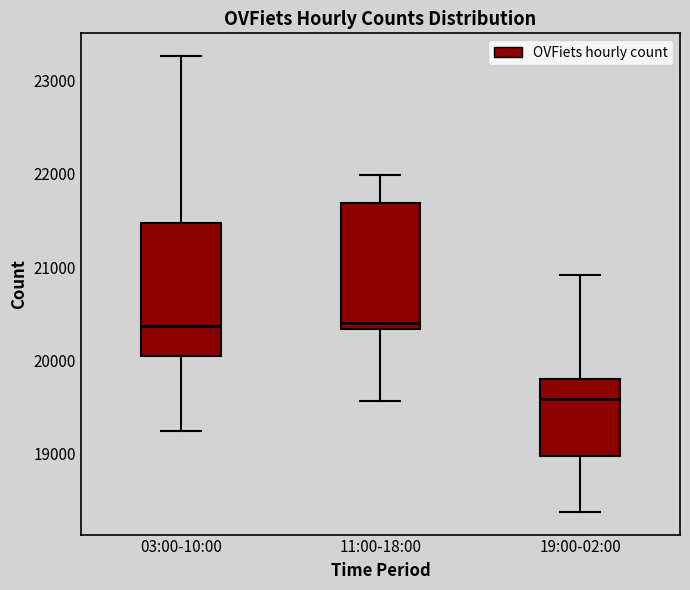

Reading left to right, read every box against the y-axis: the position of its median line, the range the box covers, and the ends of its whiskers. The values are not printed on the chart, so give them approximately, as read against the axis.

03:00-10:00: median 20400, box 20000 to 21500, whiskers 19200 to 23300
11:00-18:00: median 20400, box 20300 to 21700, whiskers 19600 to 22000
19:00-02:00: median 19600, box 19000 to 19800, whiskers 18400 to 20900